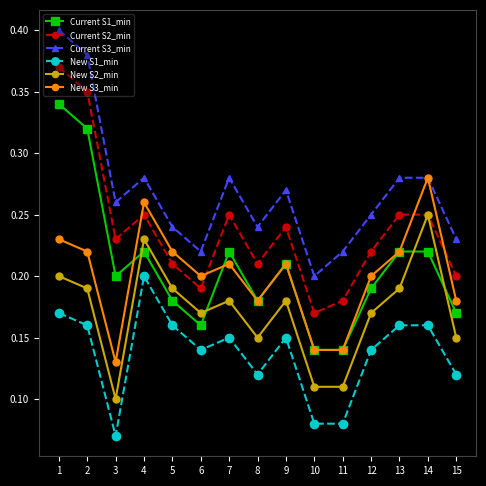

At how many categories does at least one series exceed 0?

15